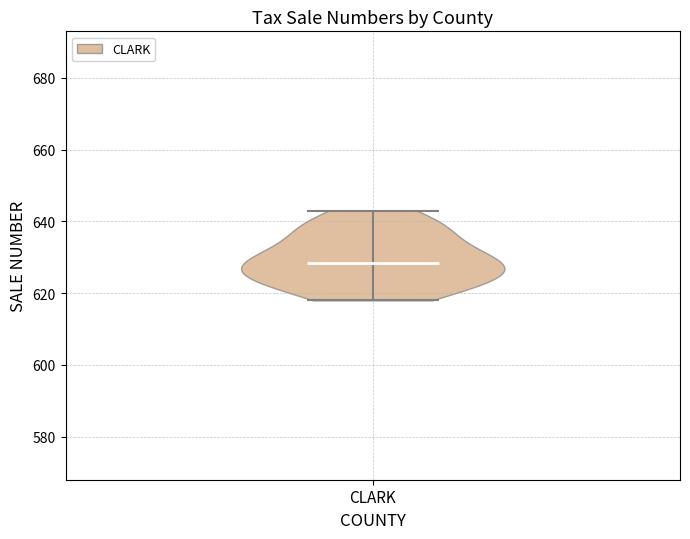

What is the highest point the violin for CLARK reaches on the y-axis? The values are not printed on the chart, so give them approximately, as read against the axis.

644